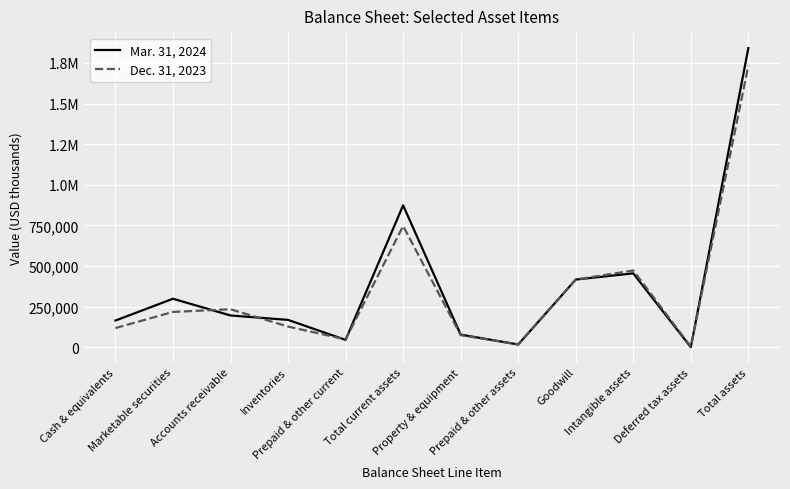

Is this an area chart (filled region under the line)?

No